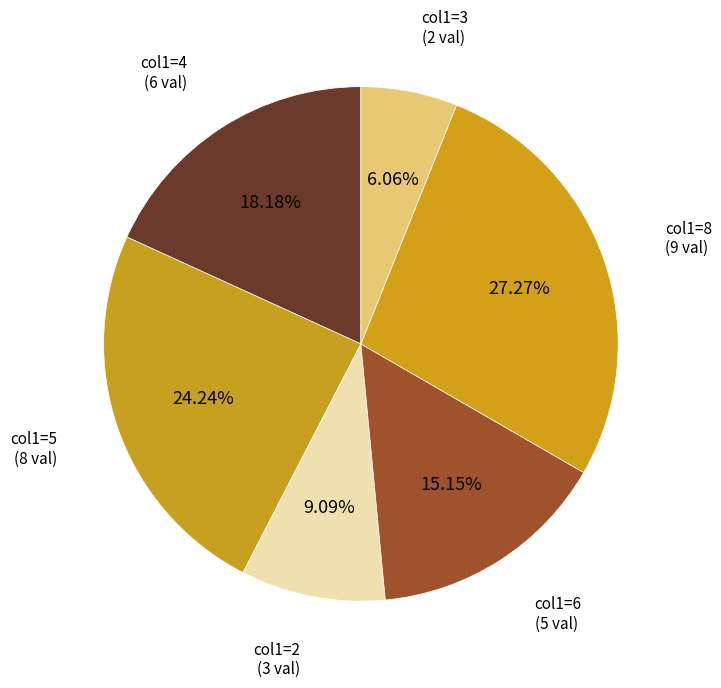

How many slices are in this pie chart?

6